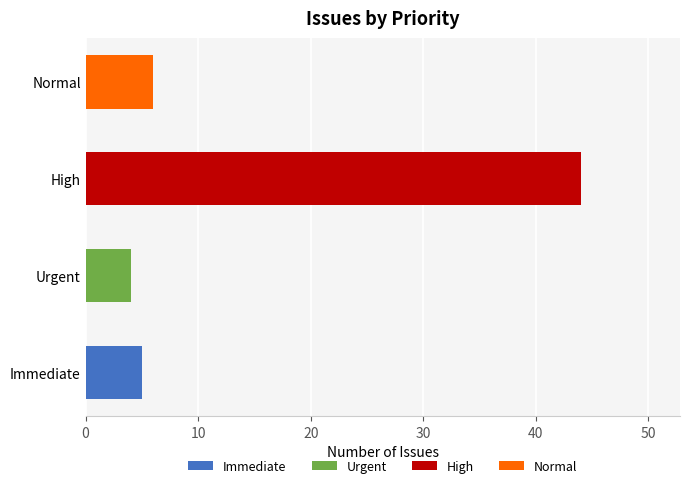

Reading top to bottom, transcribe all the data shown in this chart.

6	44	4	5